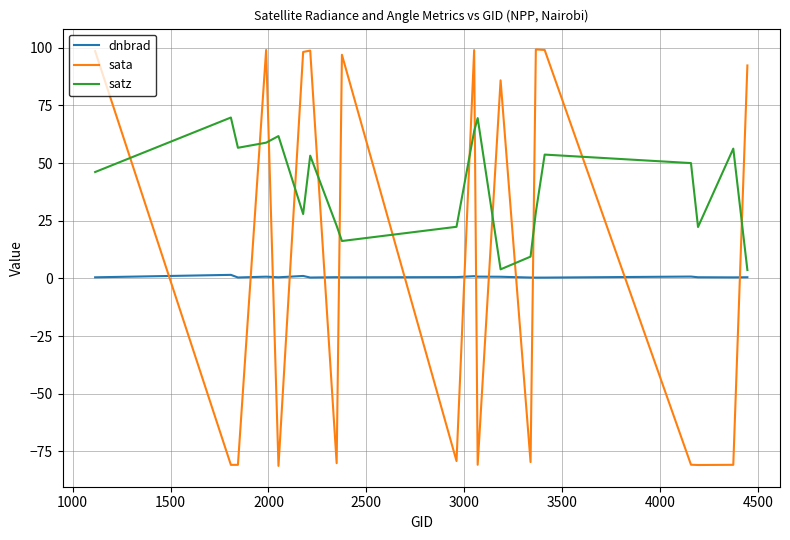

True or false: dnbrad and sata intersect in this chart.

True